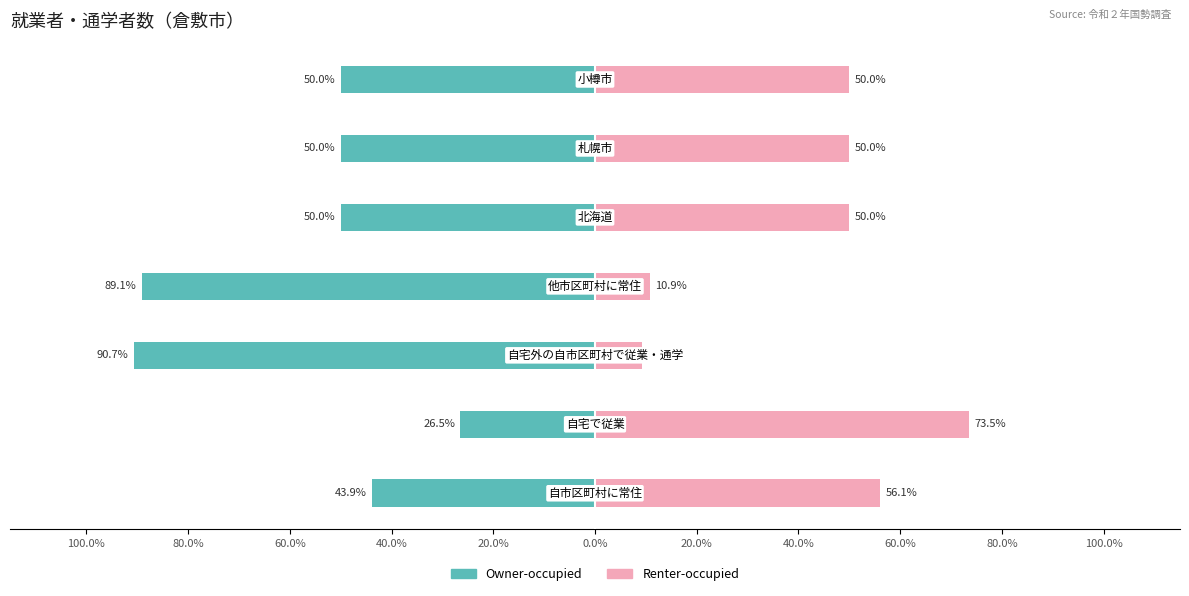

Reading left to right, what are all the values shown in this chart?

Owner-occupied: -43.9	-26.5	-90.7	-89.1	-50.0	-50.0	-50.0
Renter-occupied: 56.1	73.5	9.3	10.9	50.0	50.0	50.0